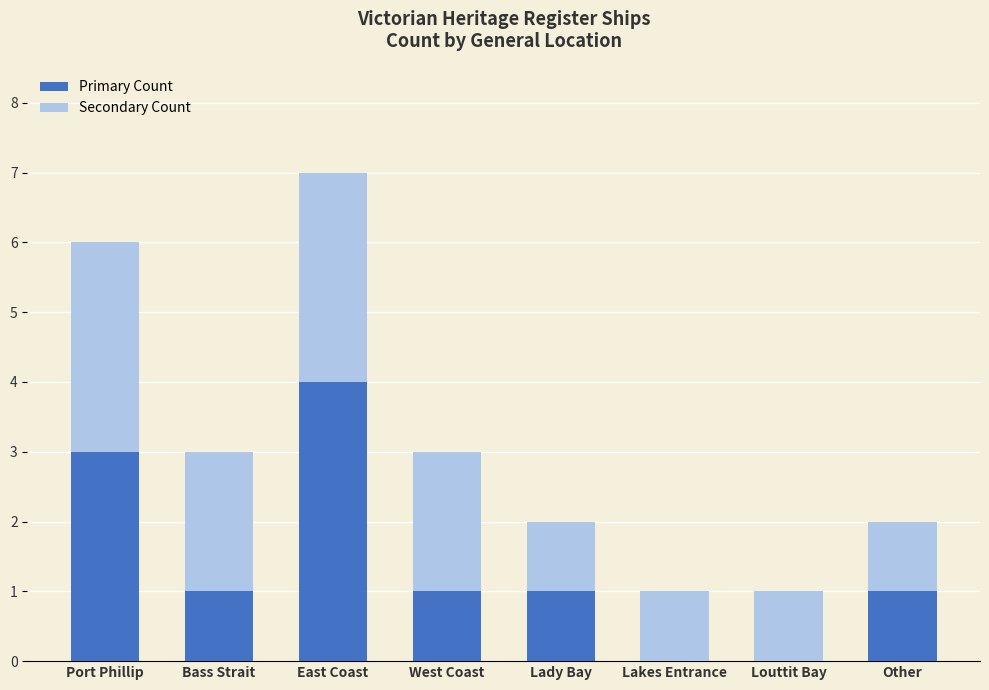

Reading left to right, list the values for the Primary Count series.

Port Phillip=3	Bass Strait=1	East Coast=4	West Coast=1	Lady Bay=1	Lakes Entrance=0	Louttit Bay=0	Other=1